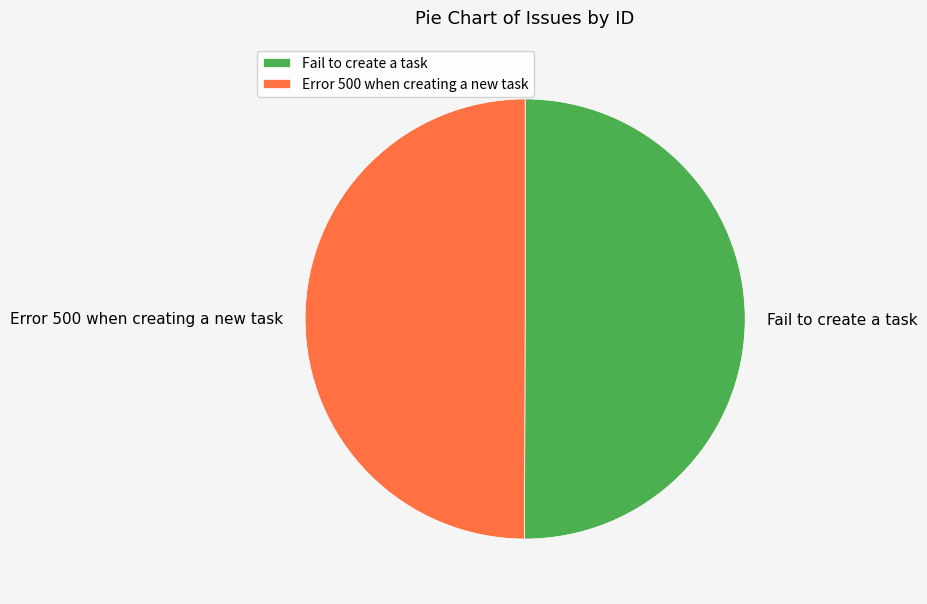

What is the ratio of the value at Fail to create a task to the value at Error 500 when creating a new task?

1.0